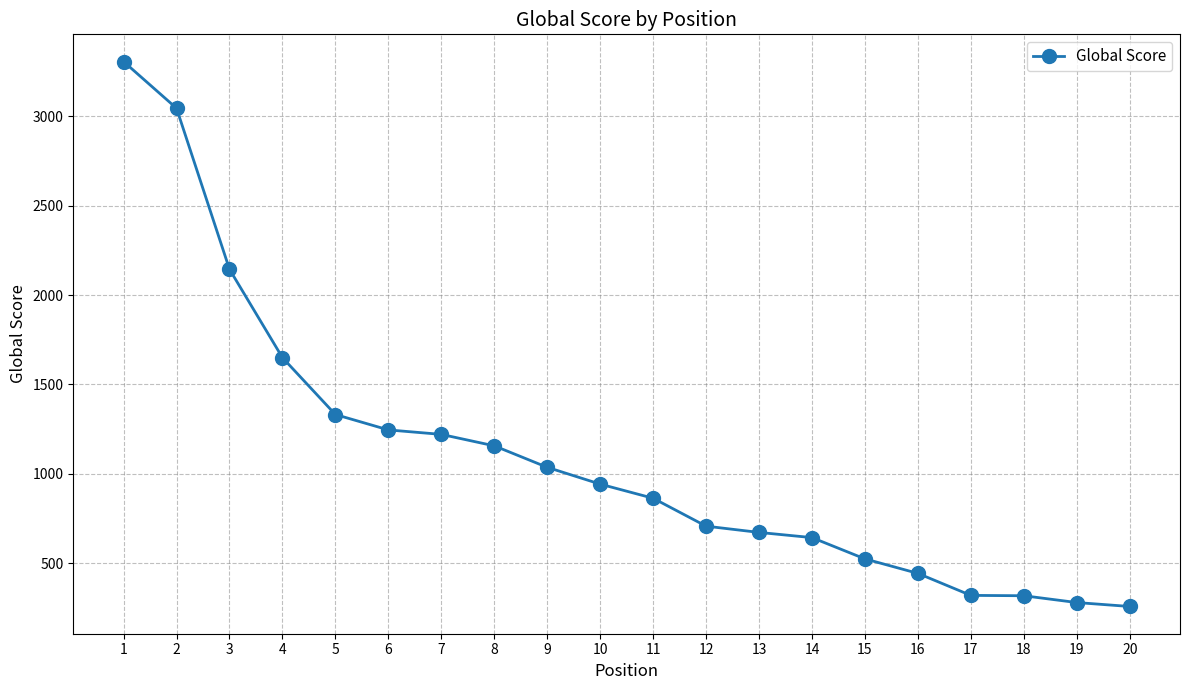

How many lines are shown in the chart?

1